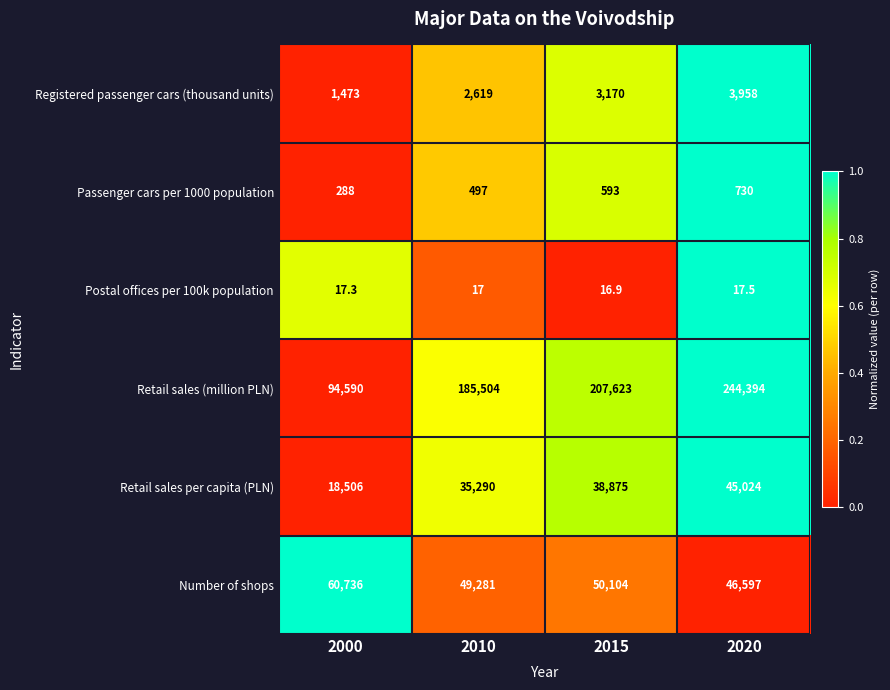

Reading left to right, transcribe all the data shown in this chart.

Registered passenger cars (thousand units): 2000=1473.0	2010=2619.0	2015=3170.0	2020=3958.0
Passenger cars per 1000 population: 2000=288.0	2010=497.0	2015=593.0	2020=730.0
Postal offices per 100k population: 2000=17.3	2010=17.0	2015=16.9	2020=17.5
Retail sales (million PLN): 2000=94590.0	2010=185504.0	2015=207623.0	2020=244394.0
Retail sales per capita (PLN): 2000=18506.0	2010=35290.0	2015=38875.0	2020=45024.0
Number of shops: 2000=60736.0	2010=49281.0	2015=50104.0	2020=46597.0